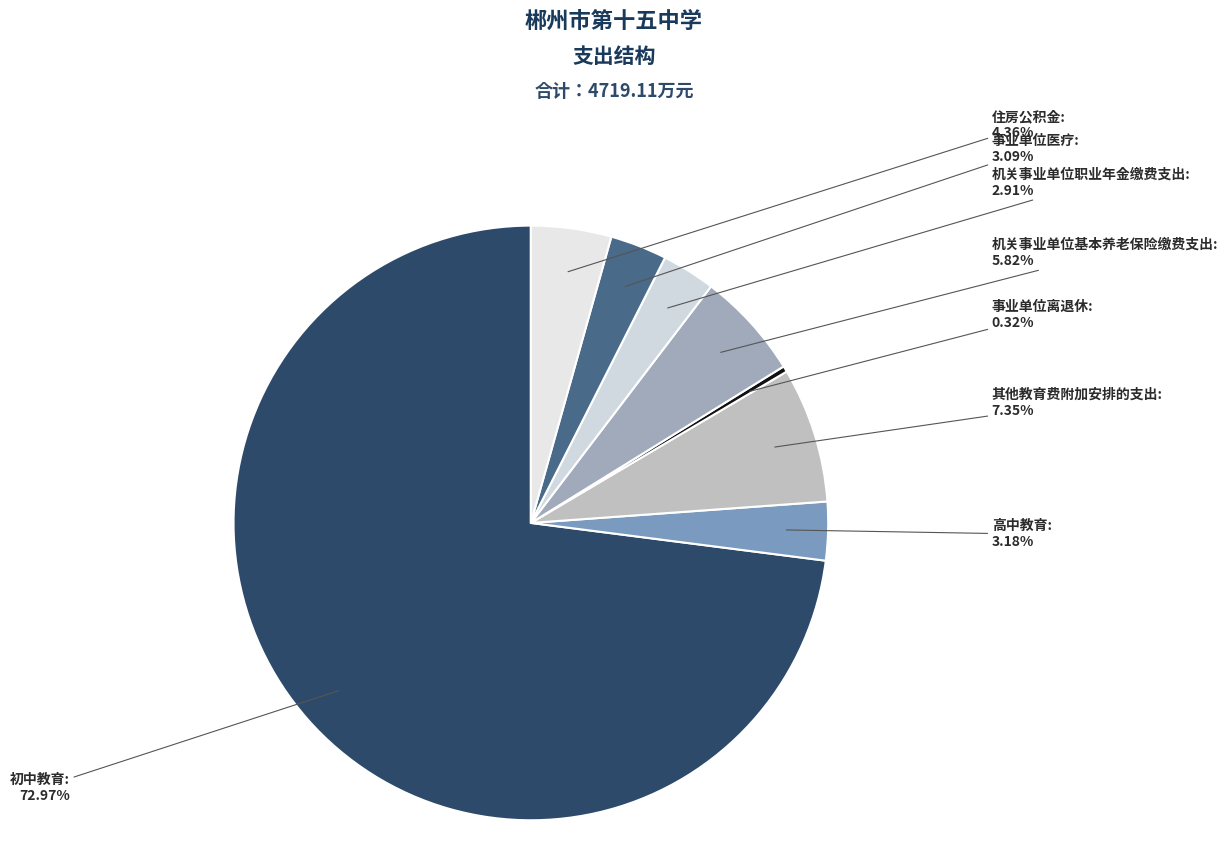

What percentage is the 高中教育 slice, to the nearest percent?

3%